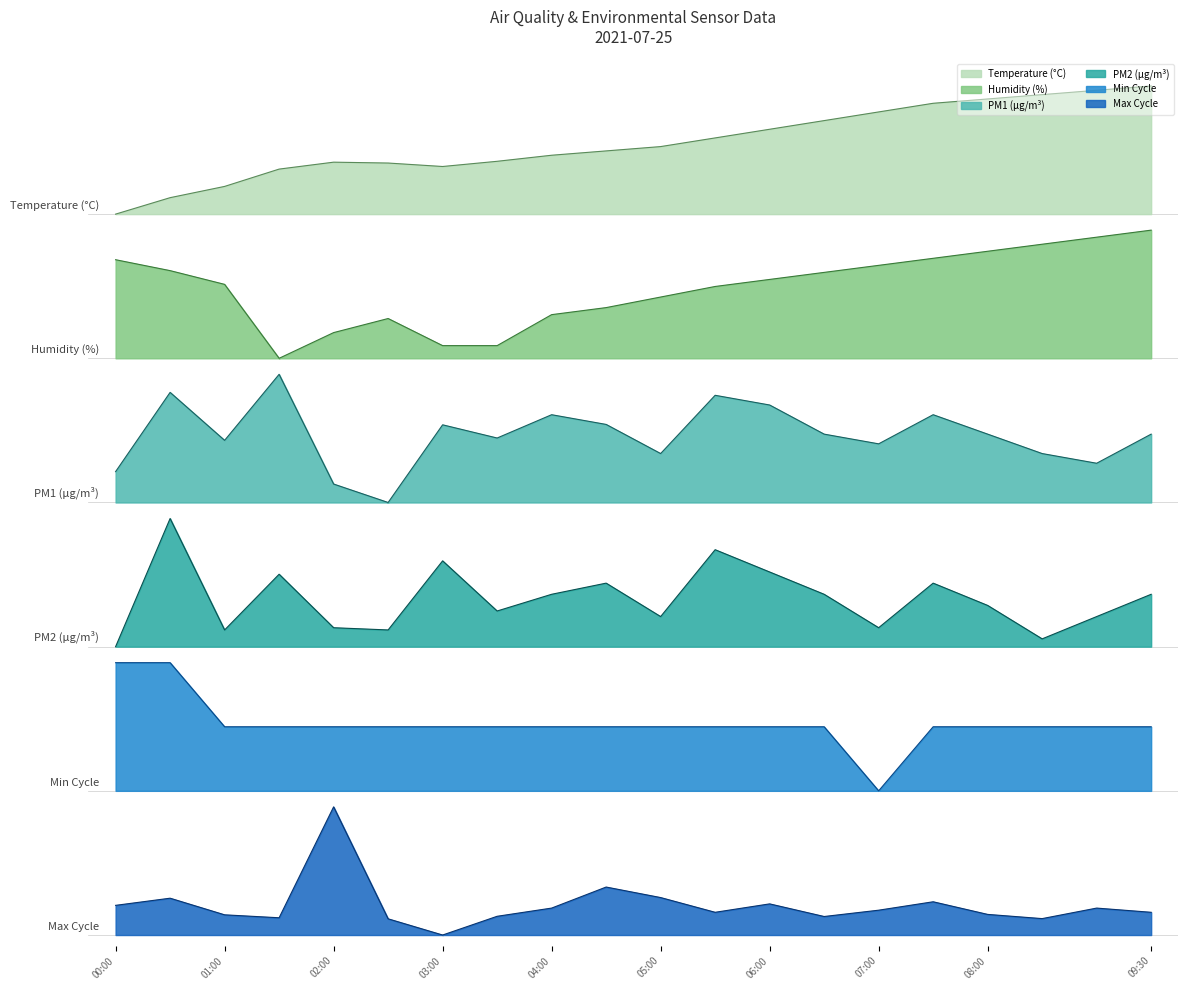

True or false: BME280_humidity has more than 0 interior local peaks.

True